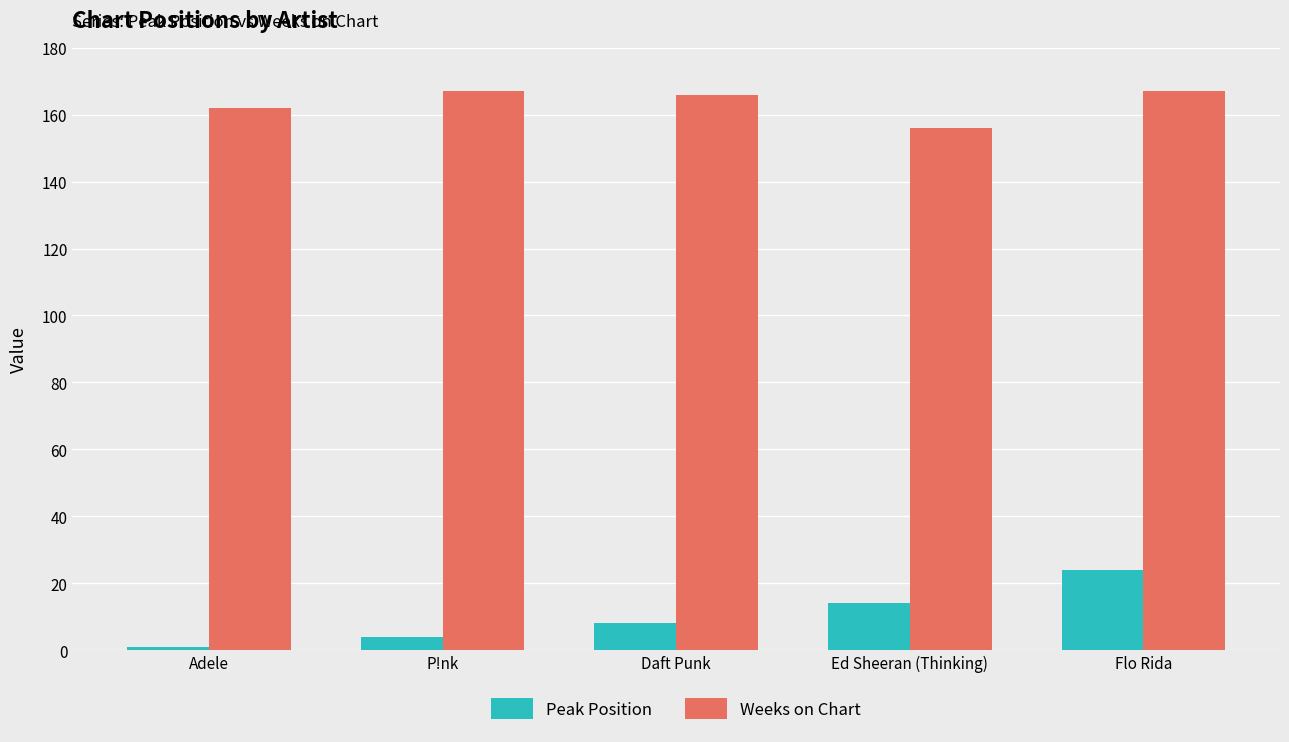

What is the highest value of the Peak Position series?

24